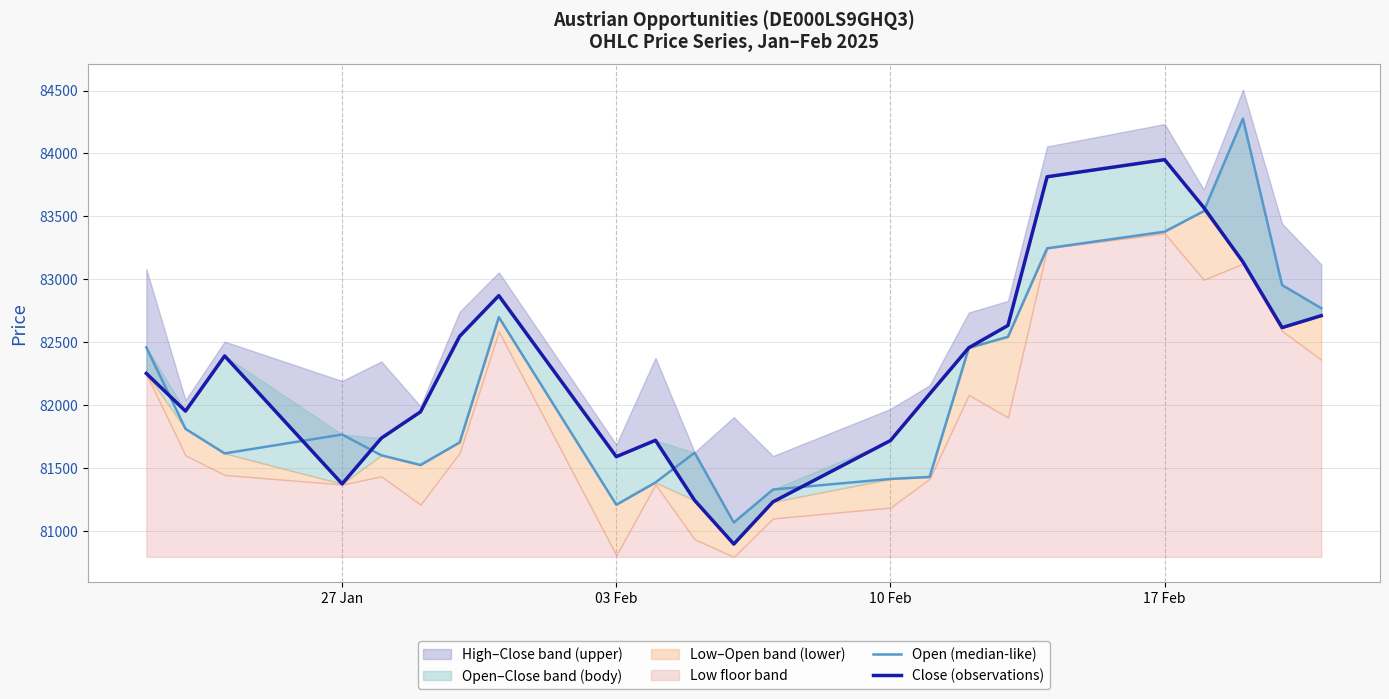

Reading left to right, what are all the values shown in this chart?

Open (median-like): 82460	81813	81618	81768	81603	81526	81705	82700	81210	81387	81623	81069	81331	81415	81431	82456	82544	83247	83379	83542	84277	82955	82771
Close (observations): 82253	81954	82392	81376	81739	81948	82548	82871	81592	81722	81245	80898	81233	81720	82090	82457	82634	83815	83951	83571	83139	82617	82712